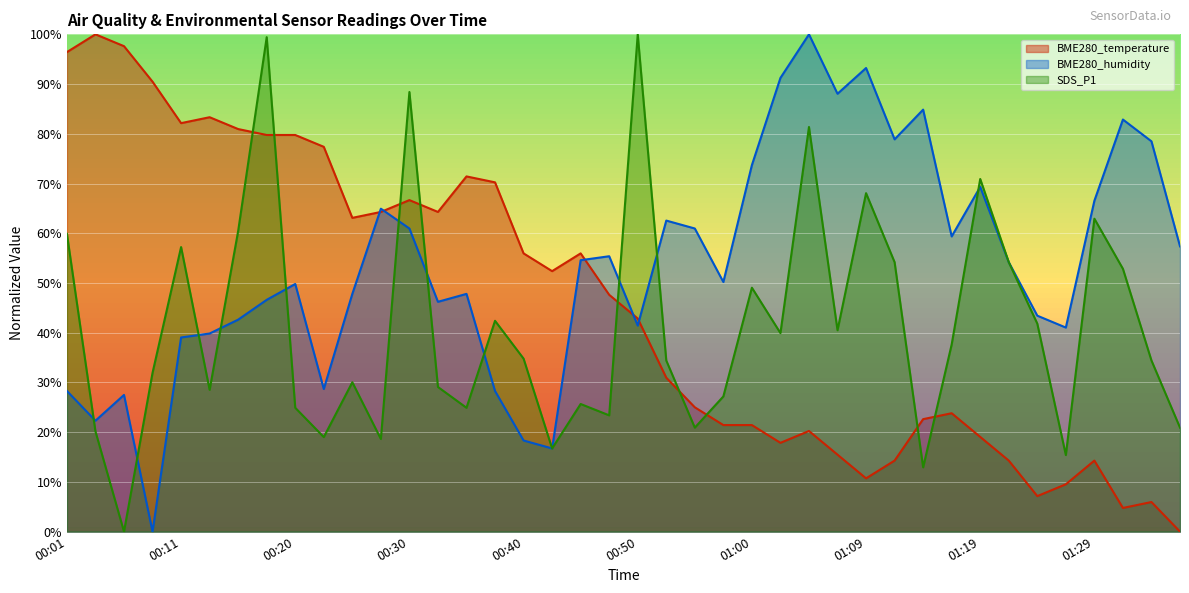

What is the value of the BME280_temperature point at the 15th from the left?

71.4